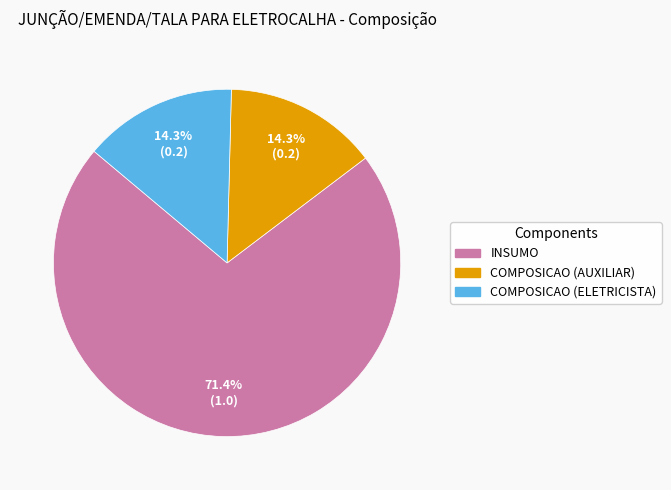

To the nearest percent, what is the difference between the INSUMO and COMPOSICAO (AUXILIAR) slice percentages?

57%